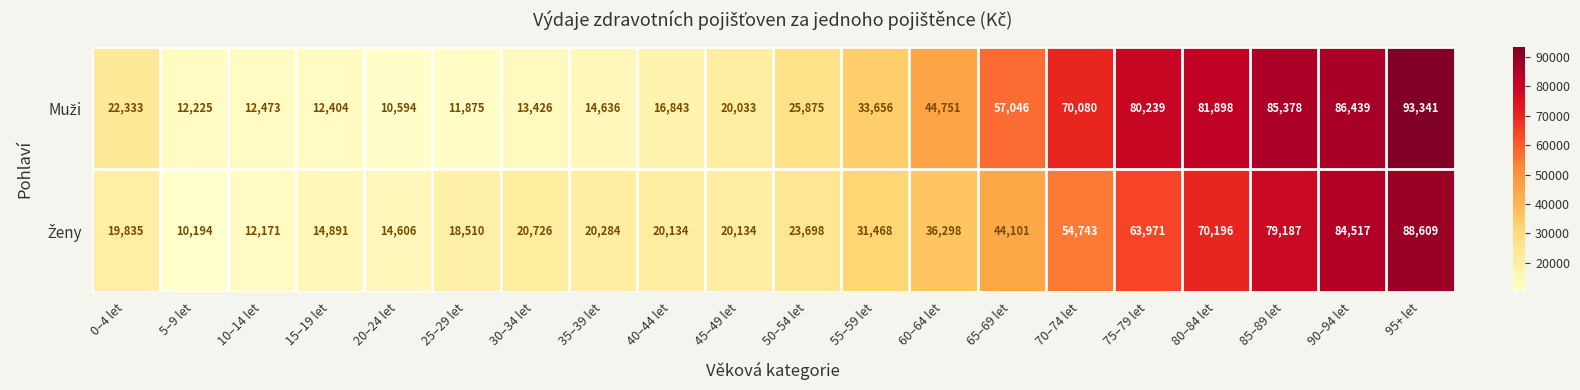

What is the spread (max minus min) of values at 10–14 let?

302